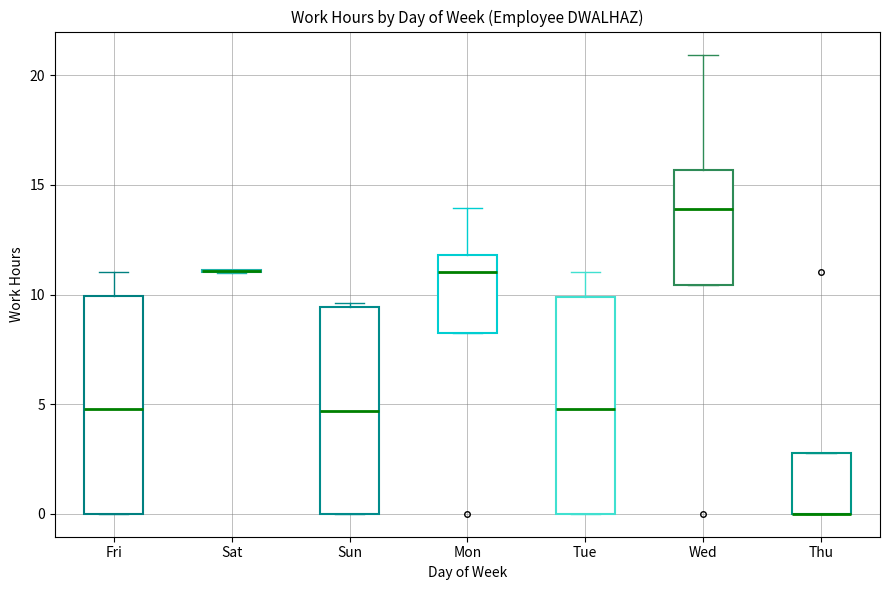

Reading left to right, read every box against the y-axis: the position of its median line, the range the box covers, and the ends of its whiskers. The values are not printed on the chart, so give them approximately, as read against the axis.

Fri: median 5.0, box 0.0 to 10.0, whiskers 0.0 to 11.0
Sat: box collapsed to a line at 11.0, whiskers 11.0 to 11.0
Sun: median 4.5, box 0.0 to 9.5, whiskers 0.0 to 9.5 (just above the box's upper edge)
Mon: median 11.0, box 8.5 to 12.0, whiskers 8.5 to 14.0
Tue: median 5.0, box 0.0 to 10.0, whiskers 0.0 to 11.0
Wed: median 14.0, box 10.5 to 15.5, whiskers 10.5 to 21.0
Thu: median 0.0 (drawn on the box's lower edge), box 0.0 to 3.0, whiskers 0.0 to 3.0